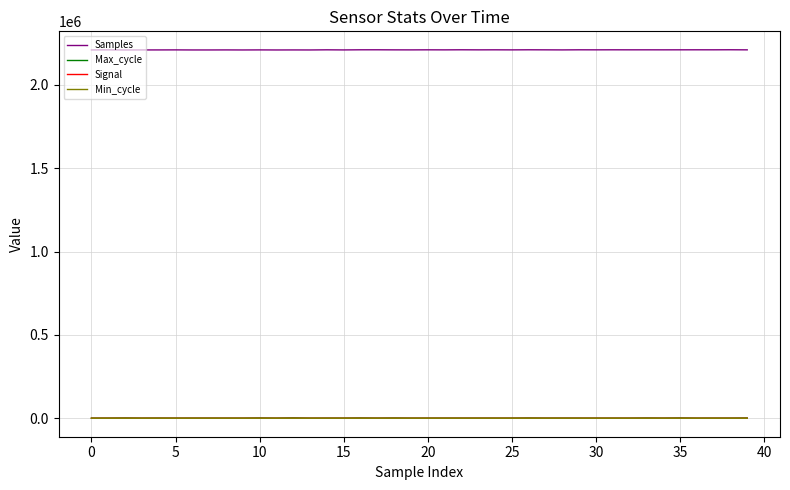

What is the greatest value displayed?

2210791